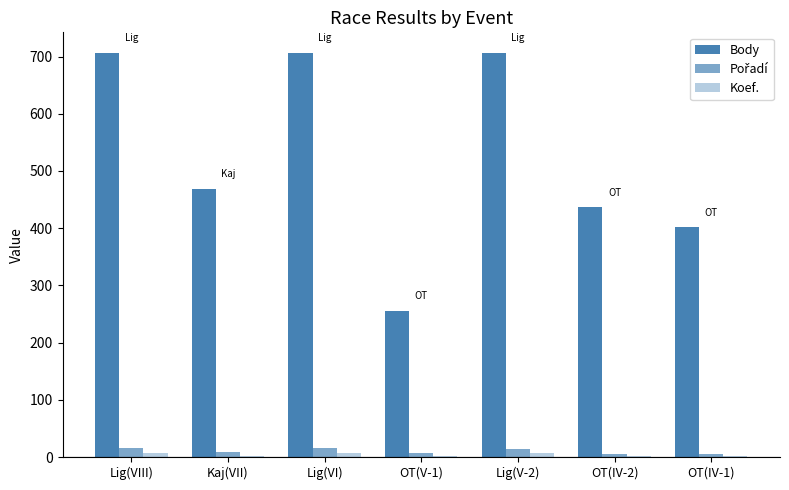

Are the bars horizontal?

No